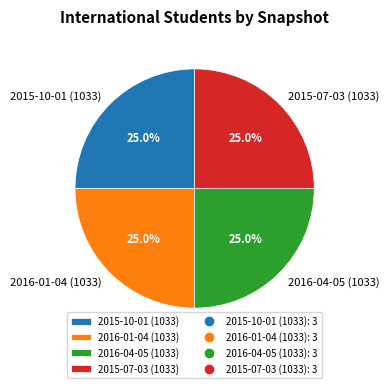

Approximately how many times larger is the value at 2016-01-04 (1033) compared to 2015-07-03 (1033)?

1.0